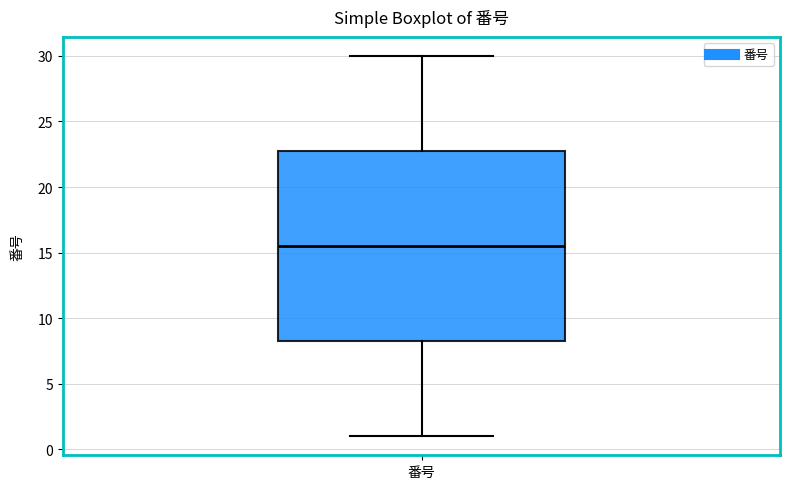

Read this box plot against the y-axis: the position of the median line, the range covered by the box, and the ends of both whiskers. The values are not printed on the chart, so give them approximately, as read against the axis.

median 15.5, box 8.5 to 23.0, whiskers 1.0 to 30.0